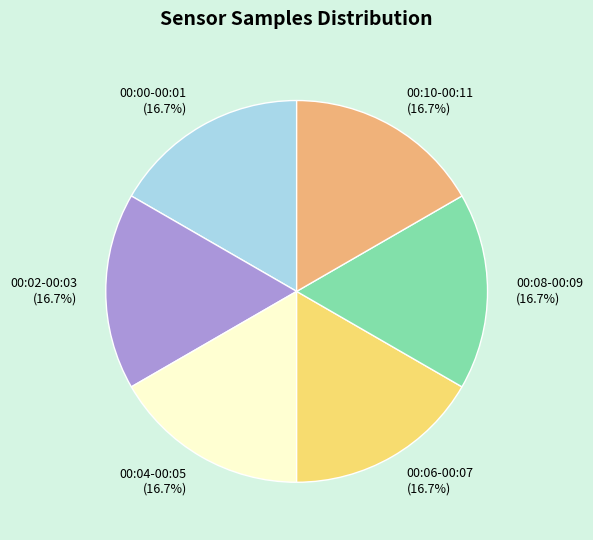

Is 00:08-00:09 the majority of the pie?

No